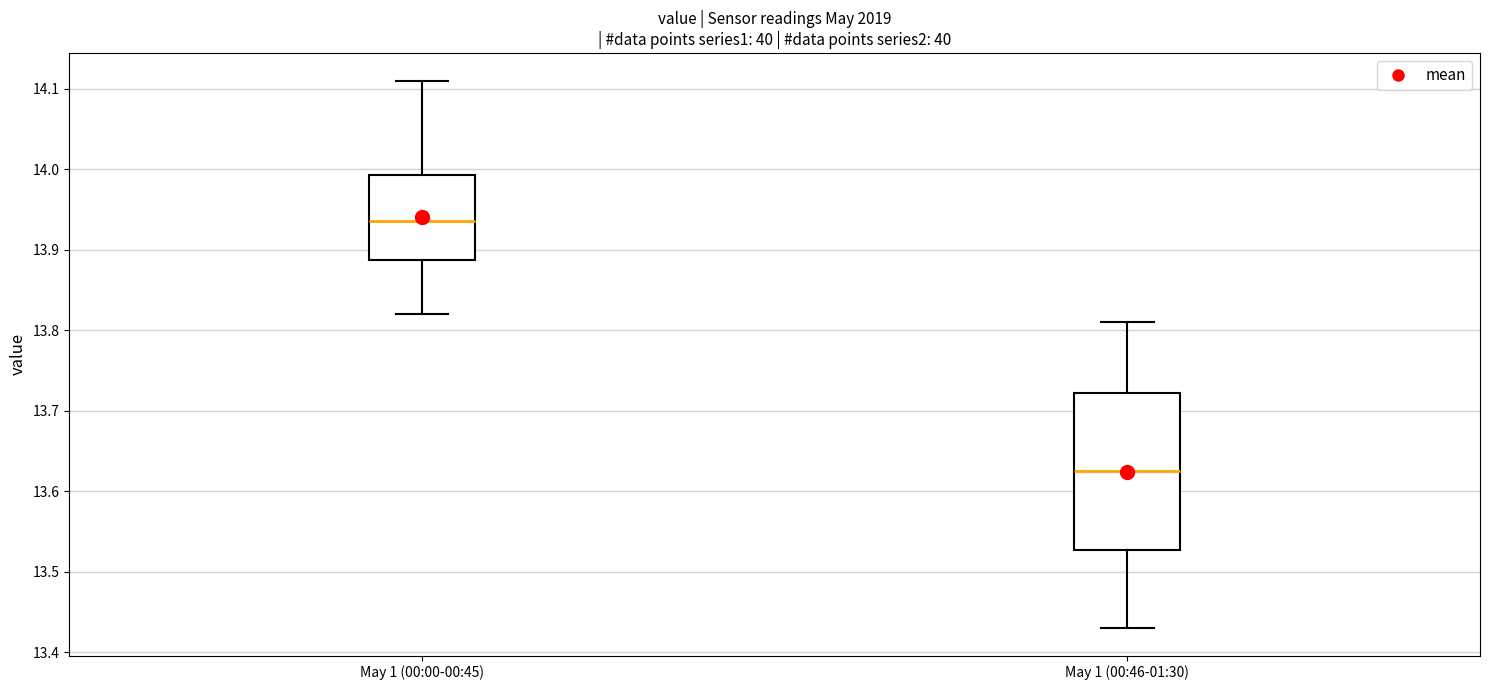

Which box's median line is the lowest?

May 1 (00:46-01:30)